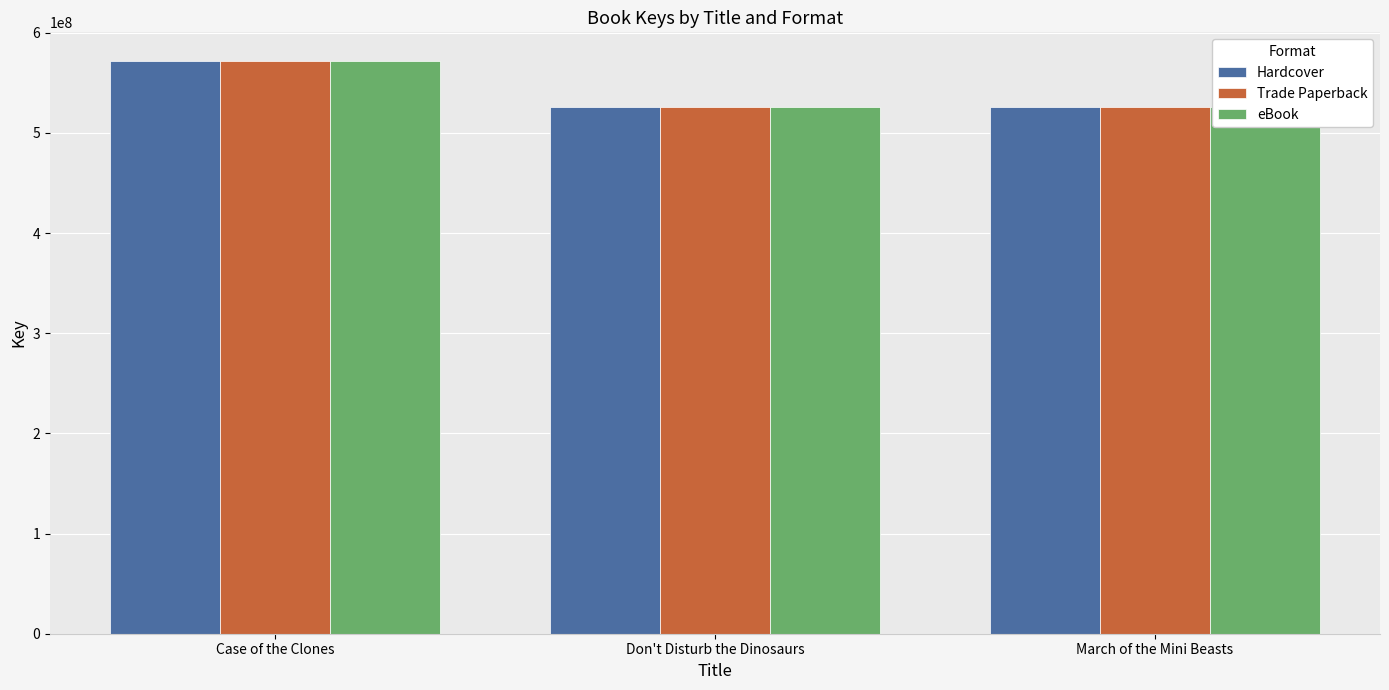

Reading left to right, transcribe all the data shown in this chart.

Hardcover: Case of the Clones=571783086	Don't Disturb the Dinosaurs=525375781	March of the Mini Beasts=525372757
Trade Paperback: Case of the Clones=571783086	Don't Disturb the Dinosaurs=525375781	March of the Mini Beasts=525372757
eBook: Case of the Clones=571783086	Don't Disturb the Dinosaurs=525375781	March of the Mini Beasts=525372757